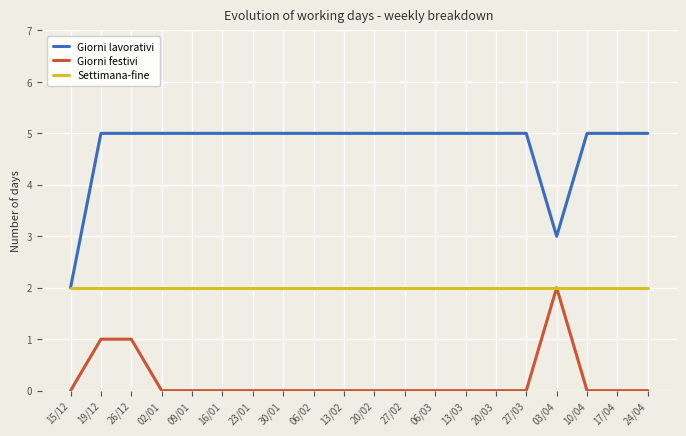

Reading left to right, transcribe all the data shown in this chart.

Giorni lavorativi: 15/12=2	19/12=5	26/12=5	02/01=5	09/01=5	16/01=5	23/01=5	30/01=5	06/02=5	13/02=5	20/02=5	27/02=5	06/03=5	13/03=5	20/03=5	27/03=5	03/04=3	10/04=5	17/04=5	24/04=5
Giorni festivi: 15/12=0	19/12=1	26/12=1	02/01=0	09/01=0	16/01=0	23/01=0	30/01=0	06/02=0	13/02=0	20/02=0	27/02=0	06/03=0	13/03=0	20/03=0	27/03=0	03/04=2	10/04=0	17/04=0	24/04=0
Settimana-fine: 15/12=2	19/12=2	26/12=2	02/01=2	09/01=2	16/01=2	23/01=2	30/01=2	06/02=2	13/02=2	20/02=2	27/02=2	06/03=2	13/03=2	20/03=2	27/03=2	03/04=2	10/04=2	17/04=2	24/04=2